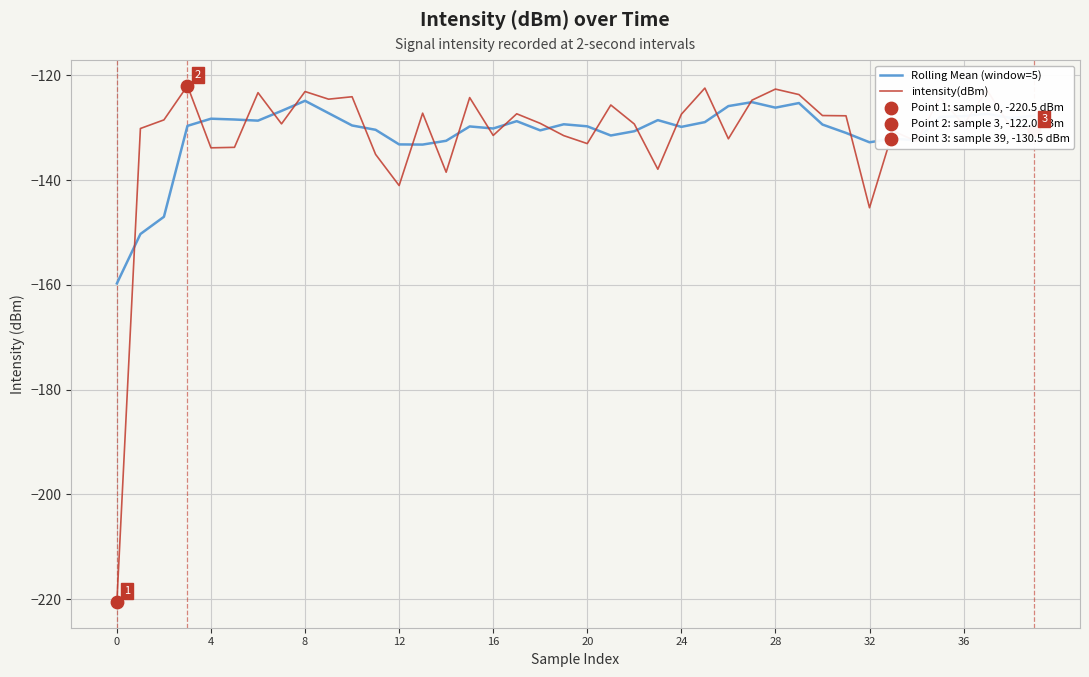

What is the lowest value of the Rolling Mean (window=5) series?

-159.7